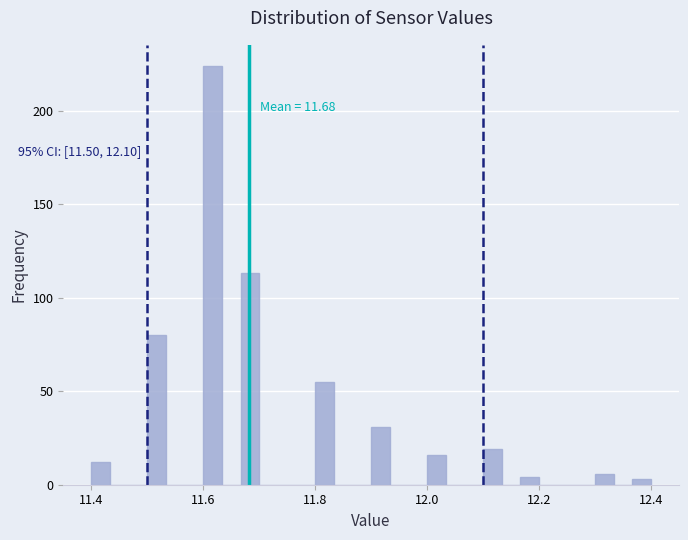

Around what value on the x-axis is the tallest bar? Give the approximate position of its centre, as read against the axis.

11.62